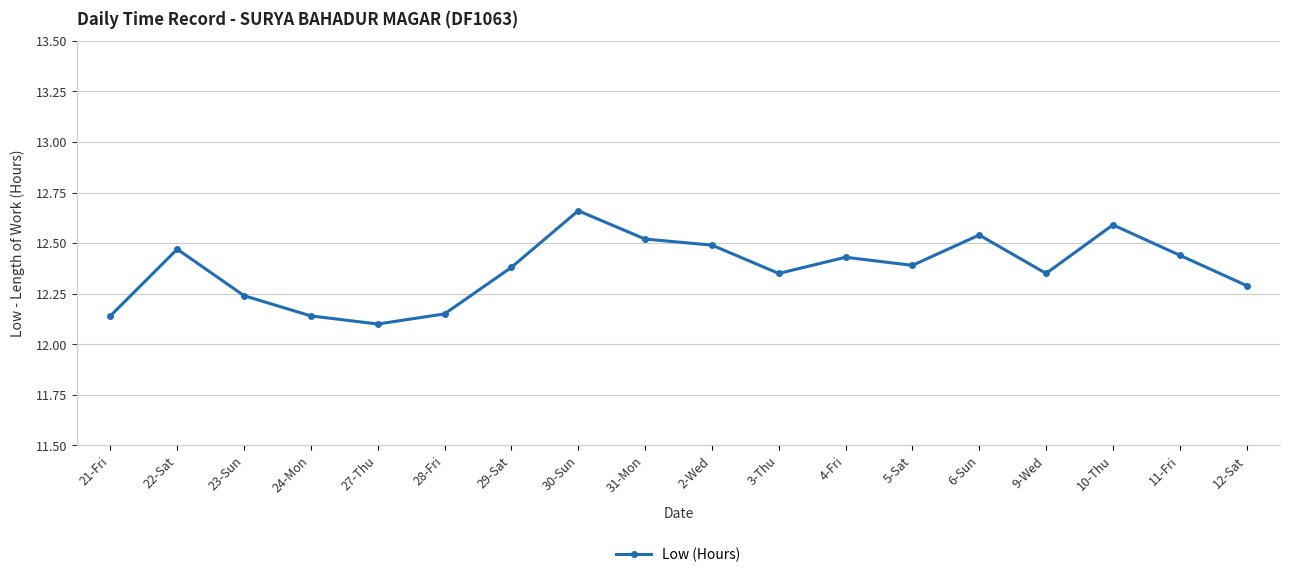

At which category does the chart reach its minimum across all series?

27-Thu